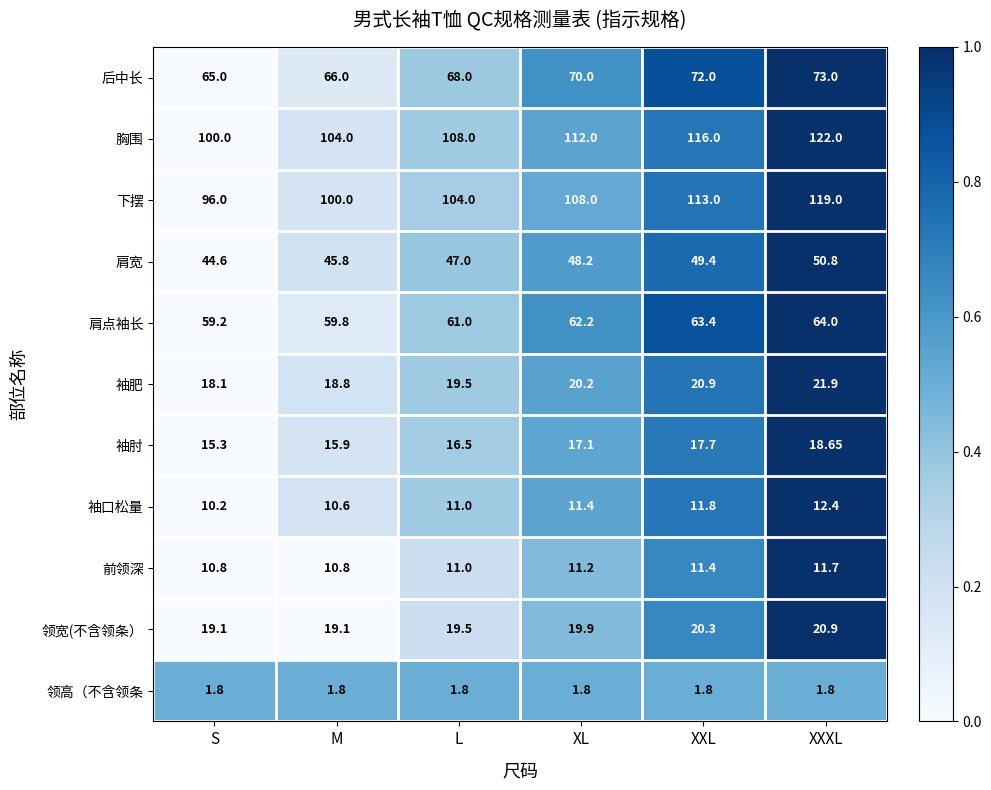

Which series has the widest spread of values?

下摆